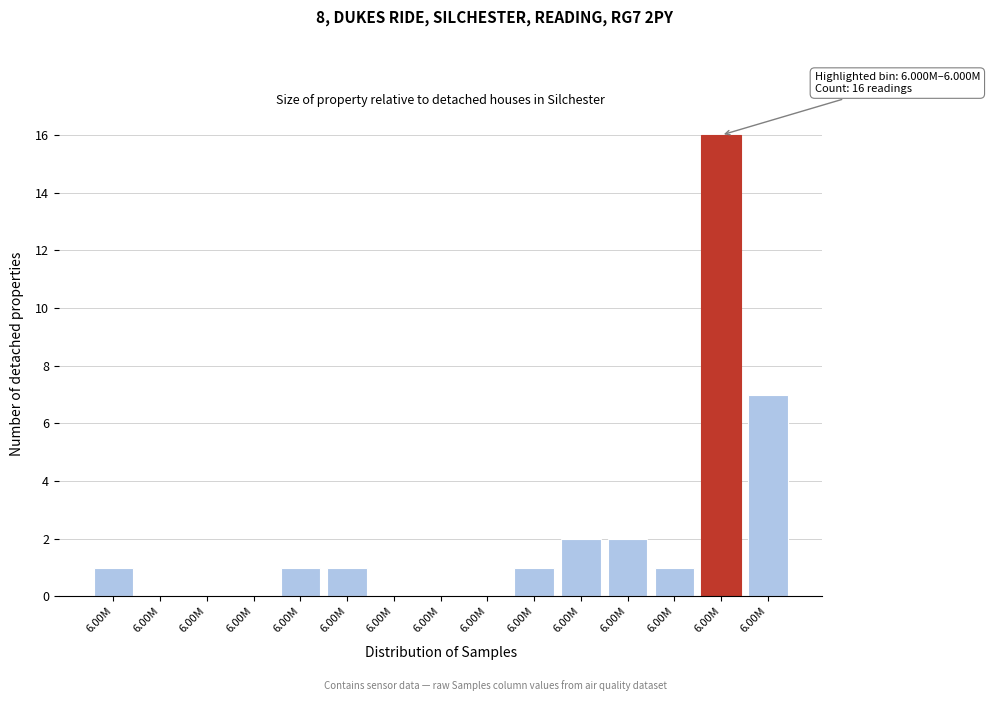

Count the number of data series in this chart.

1